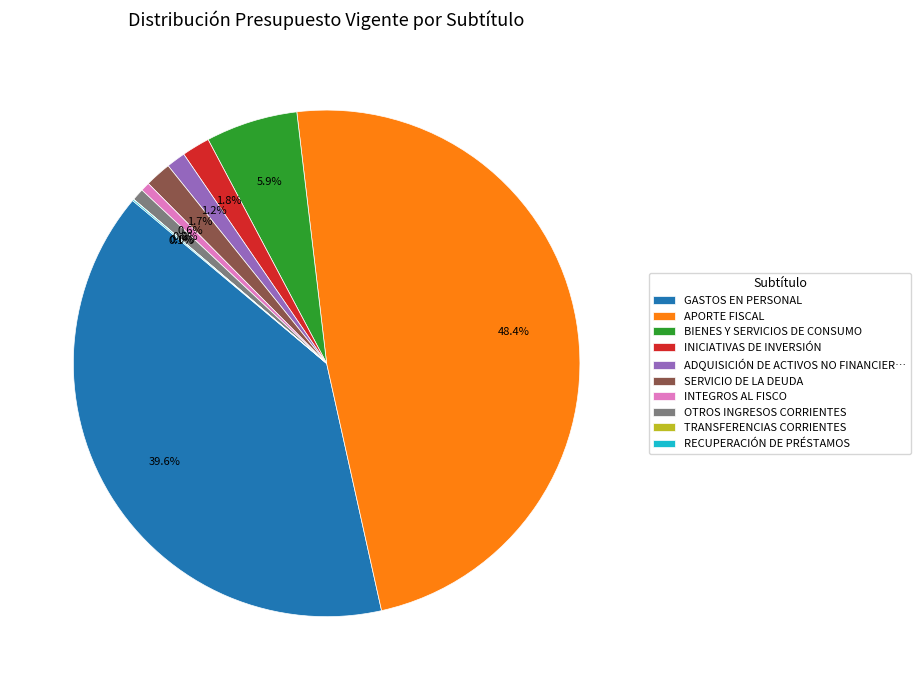

Is BIENES Y SERVICIOS DE CONSUMO the majority of the pie?

No